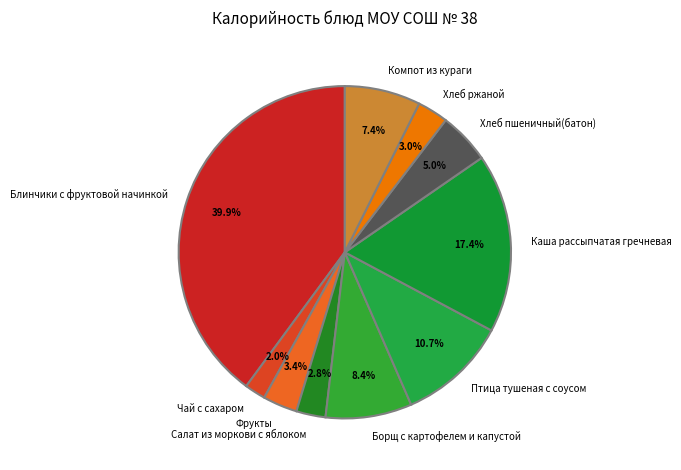

What percentage is the Хлеб ржаной slice, to the nearest percent?

3%